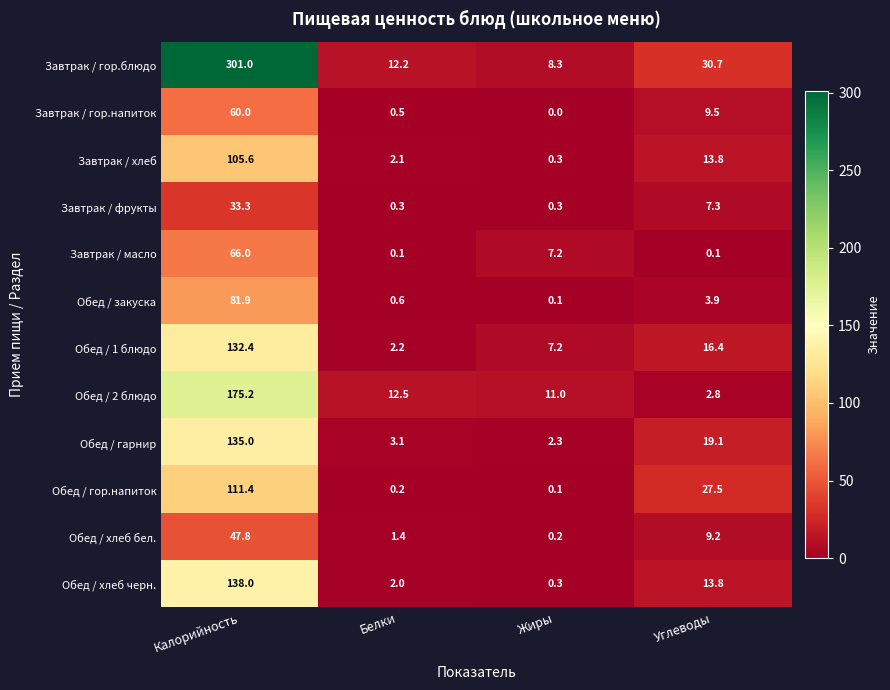

Which category has the lowest value across all series?

Жиры